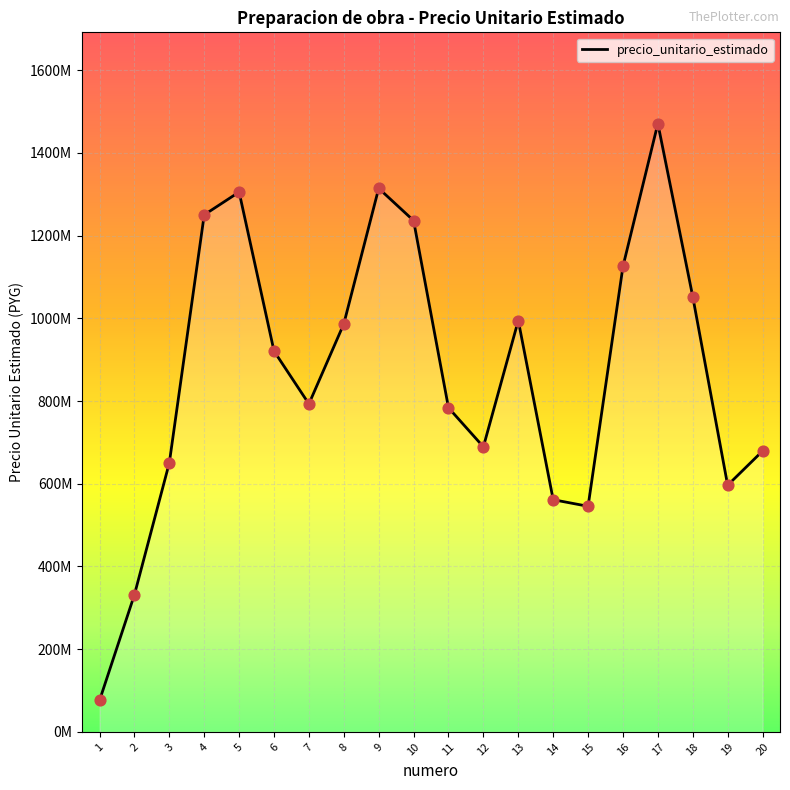

What is the change in value from 14 to 16?

+564012014